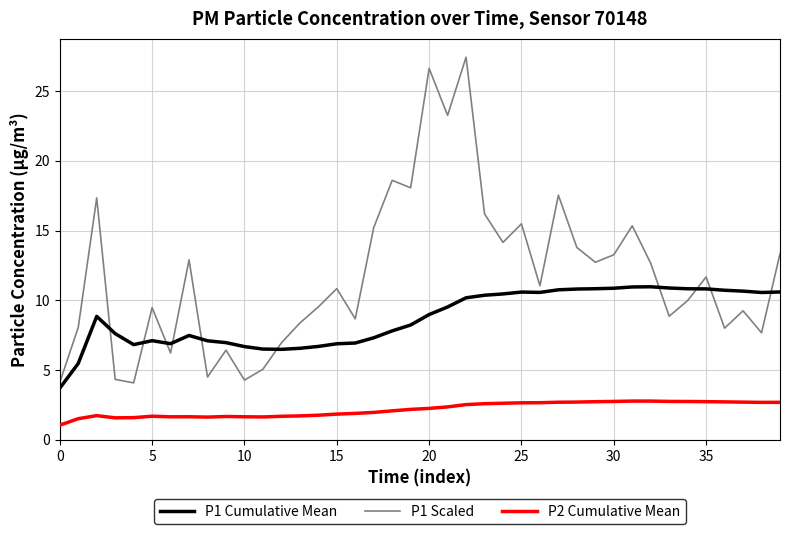

List the series in order of their overall mean, lowest first.

P2 Cumulative Mean, P1 Cumulative Mean, P1 Scaled